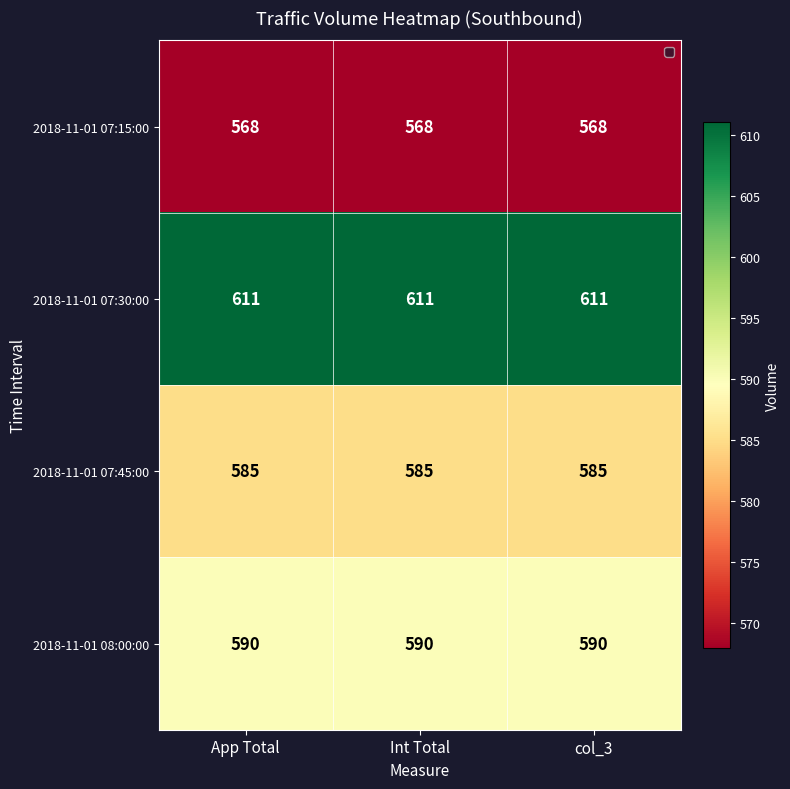

What is the total value across all series at Int Total?

2354